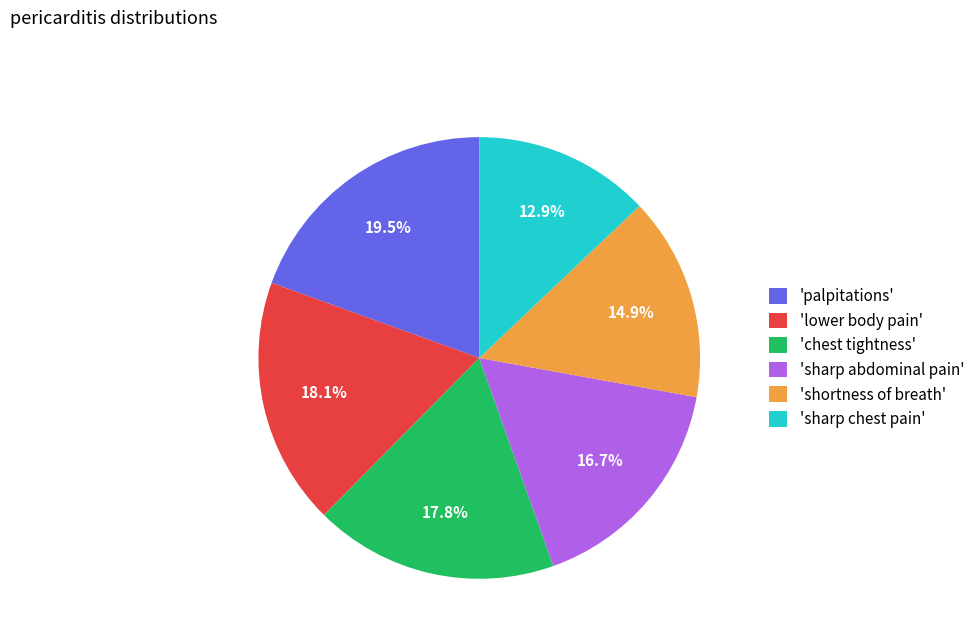

Is there any slice that represents more than half of the pie?

No